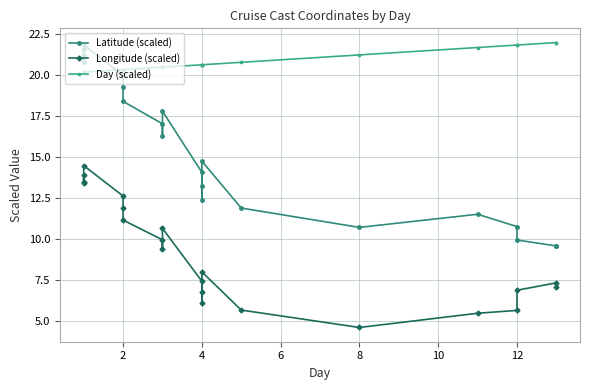

True or false: Day (scaled) and Longitude (scaled) intersect in this chart.

False